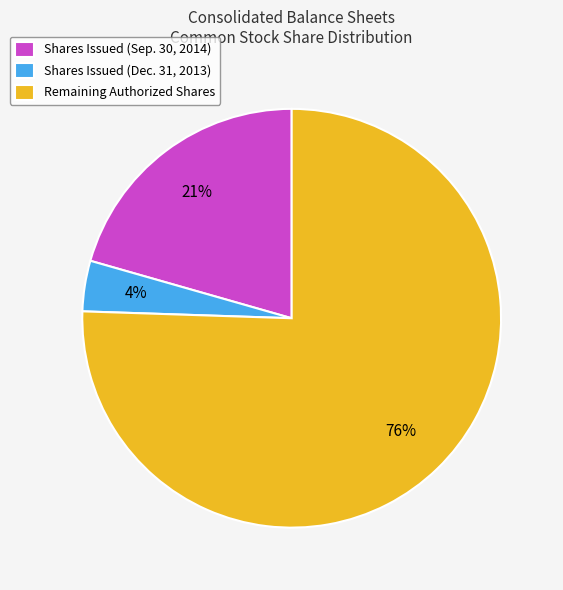

Which category has the smallest portion of the pie?

Shares Issued (Dec. 31, 2013)